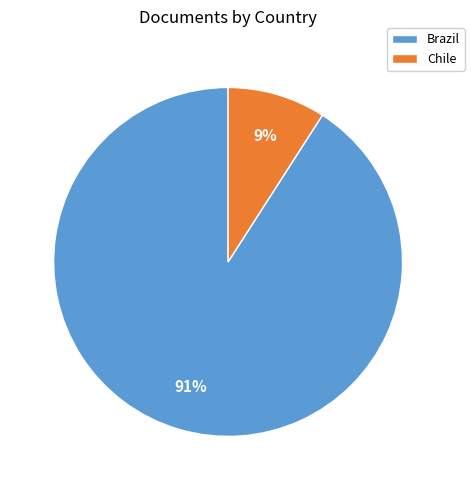

What percentage is the Brazil slice, to the nearest percent?

91%